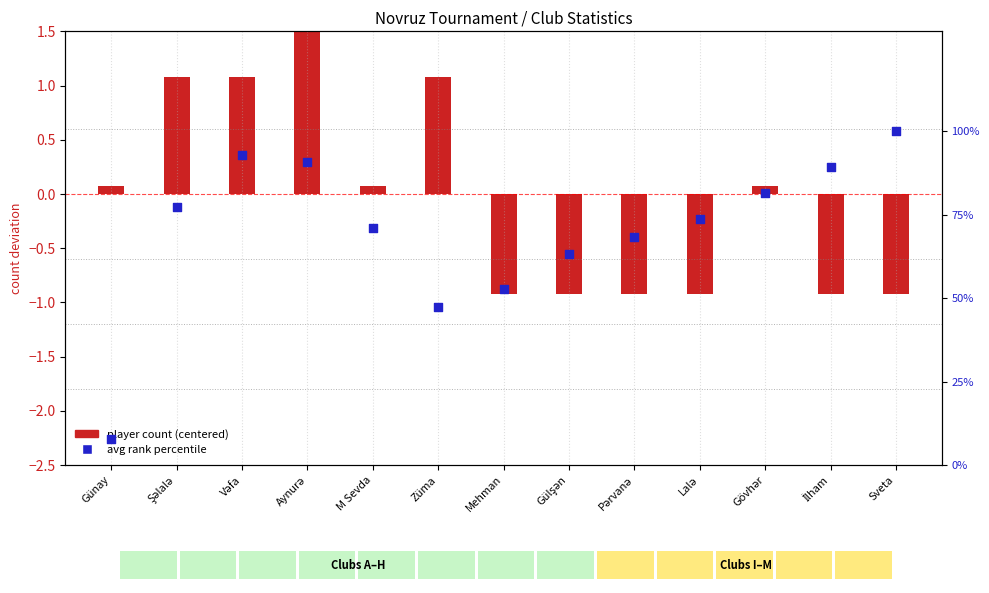

Is the value of player count (centered) at Mehman greater than the value of avg rank percentile at Gülşən?

No